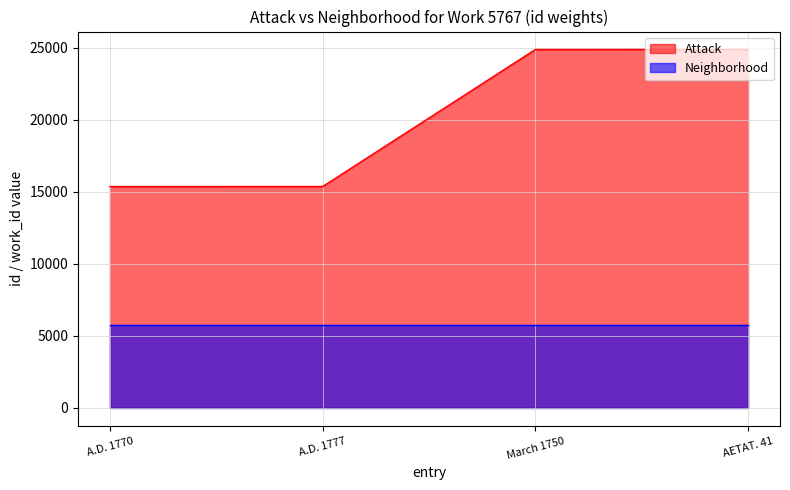

What is the label of the 3rd point from the right?

A.D. 1777